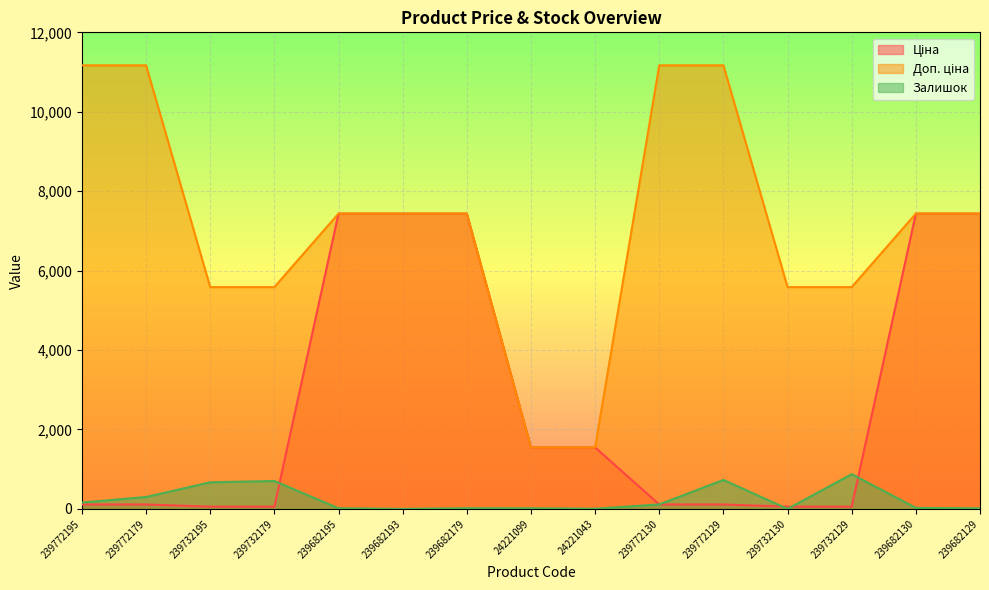

Reading left to right, what are all the values shown in this chart?

Ціна: 111.7	111.7	55.9	55.9	7436.2	7436.2	7436.2	1547.7	1547.7	111.7	111.7	55.9	55.9	7436.2	7436.2
Доп. ціна: 11169.0	11169.0	5585.0	5585.0	7436.2	7436.2	7436.2	1548.0	1548.0	11169.0	11169.0	5585.0	5585.0	7436.2	7436.2
Залишок: 160.0	300.0	670.0	703.0	16.0	0.0	17.0	16.0	4.0	113.0	730.0	0.0	875.0	26.0	15.0